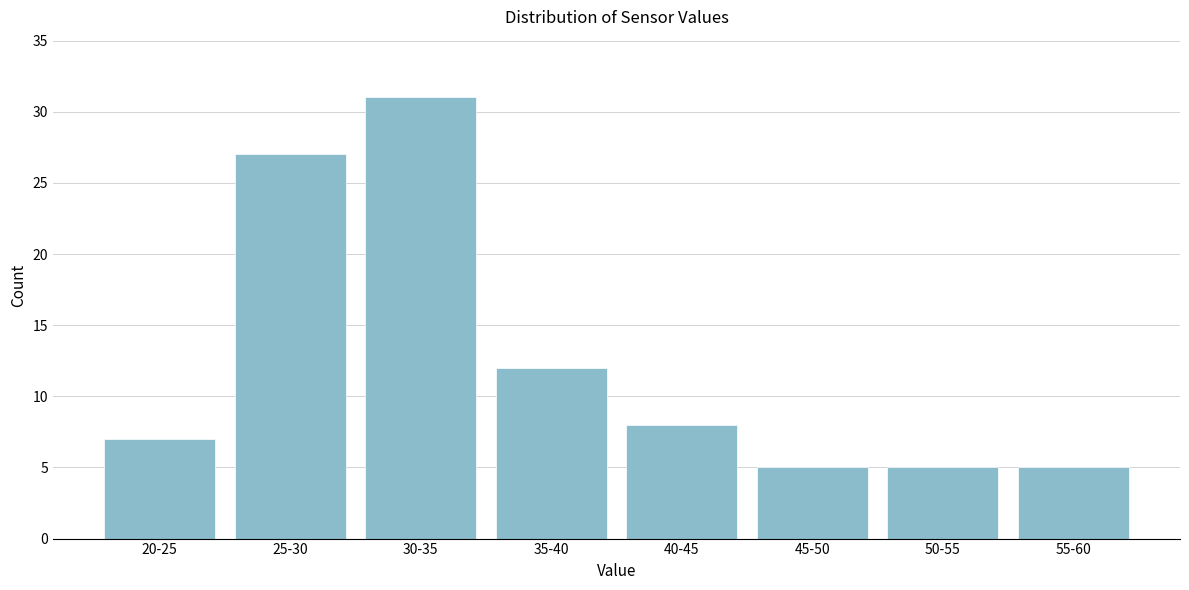

Reading left to right, what are all the values shown in this chart?

7	27	31	12	8	5	5	5